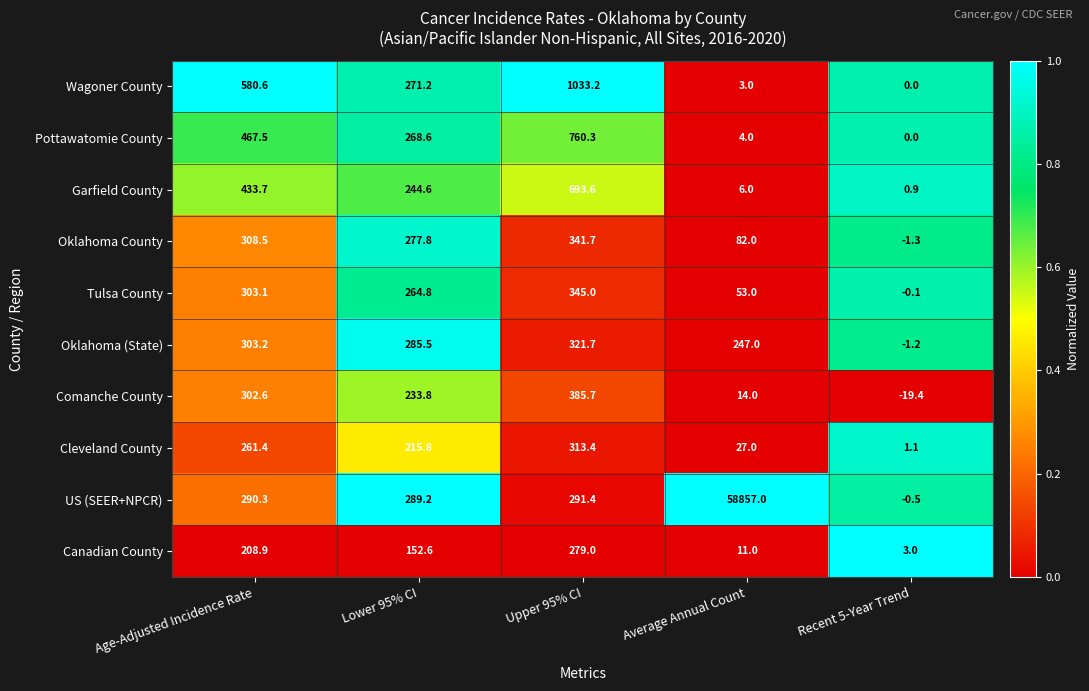

The value of Comanche County at Lower 95% CI is 106.2. True or false?

False